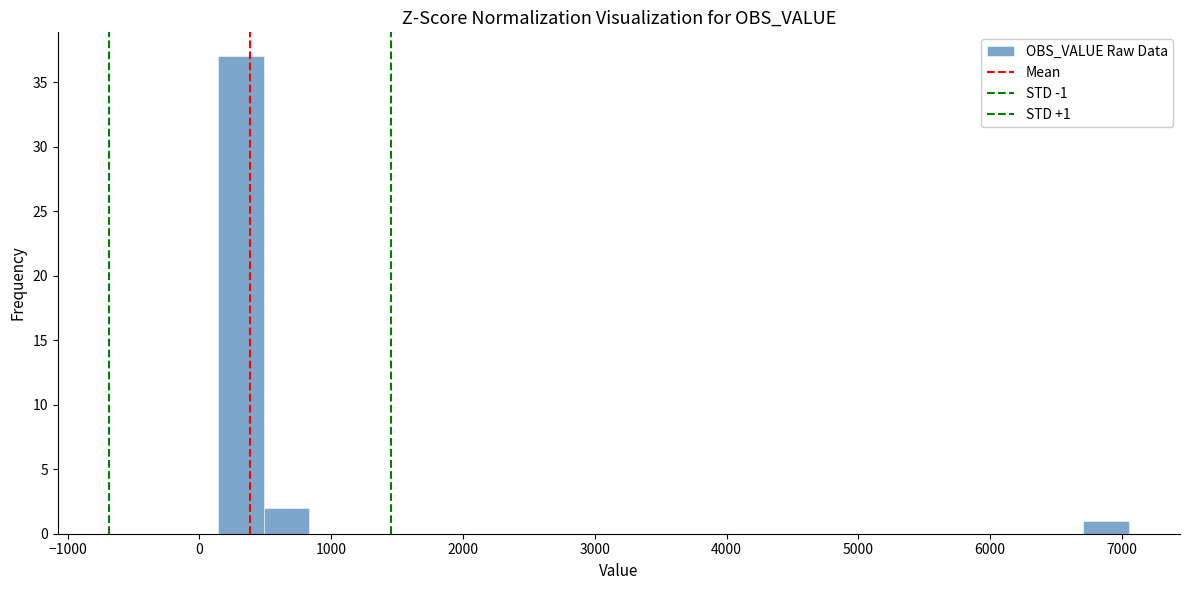

Read against the x-axis, roughly where is the centre of the tallest bar?

300